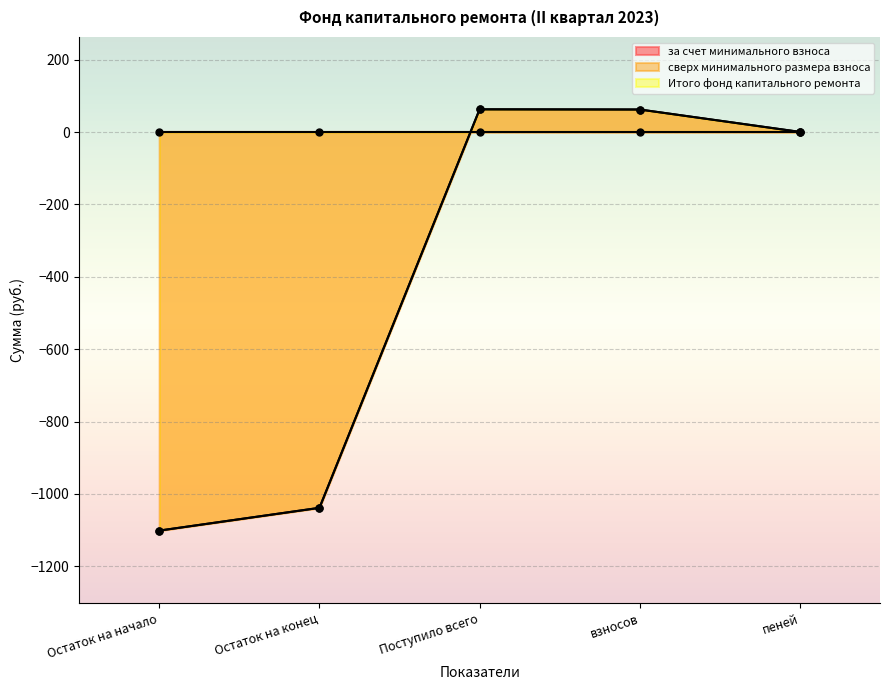

At which category is the sum across all series the highest?

Поступило всего